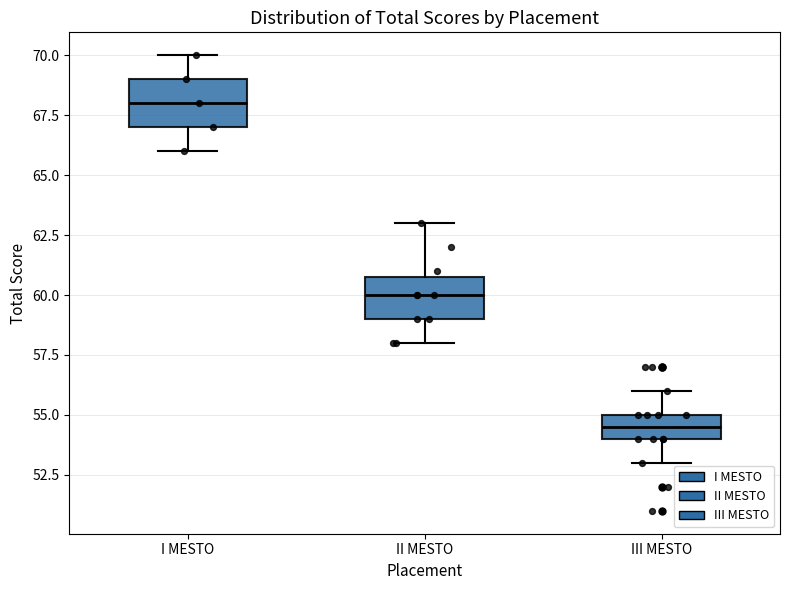

Reading left to right, read every box against the y-axis: the position of its median line, the range the box covers, and the ends of its whiskers. The values are not printed on the chart, so give them approximately, as read against the axis.

I MESTO: median 68.0, box 67.0 to 69.0, whiskers 66.0 to 70.0
II MESTO: median 60.0, box 59.0 to 61.0, whiskers 58.0 to 63.0
III MESTO: median 54.5, box 54.0 to 55.0, whiskers 53.0 to 56.0